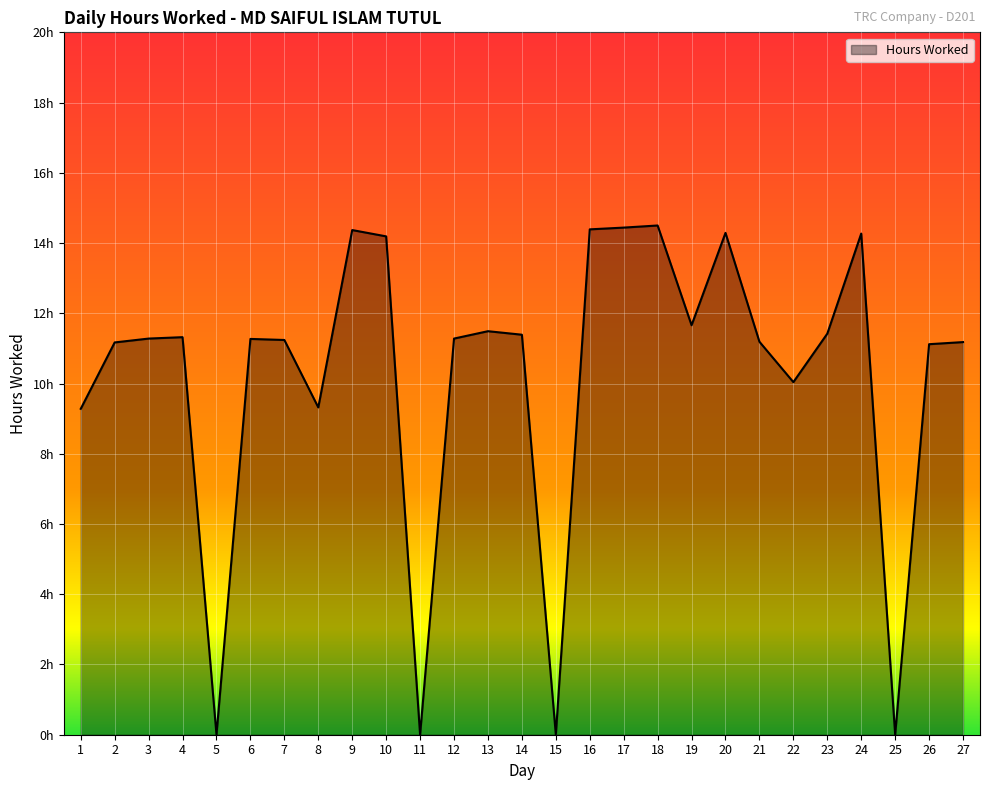

Does the chart have visible grid lines?

Yes